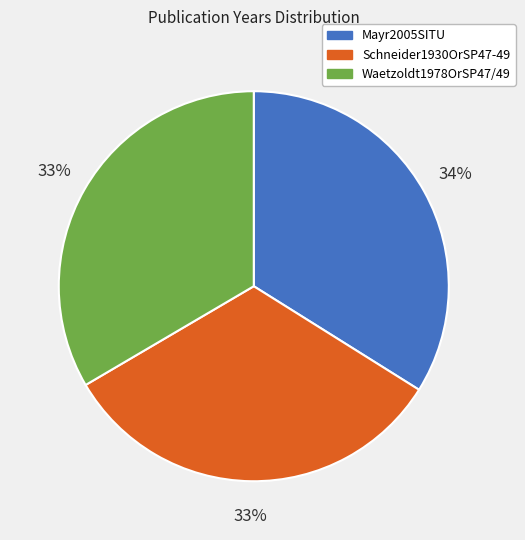

Does any single category account for the majority?

No